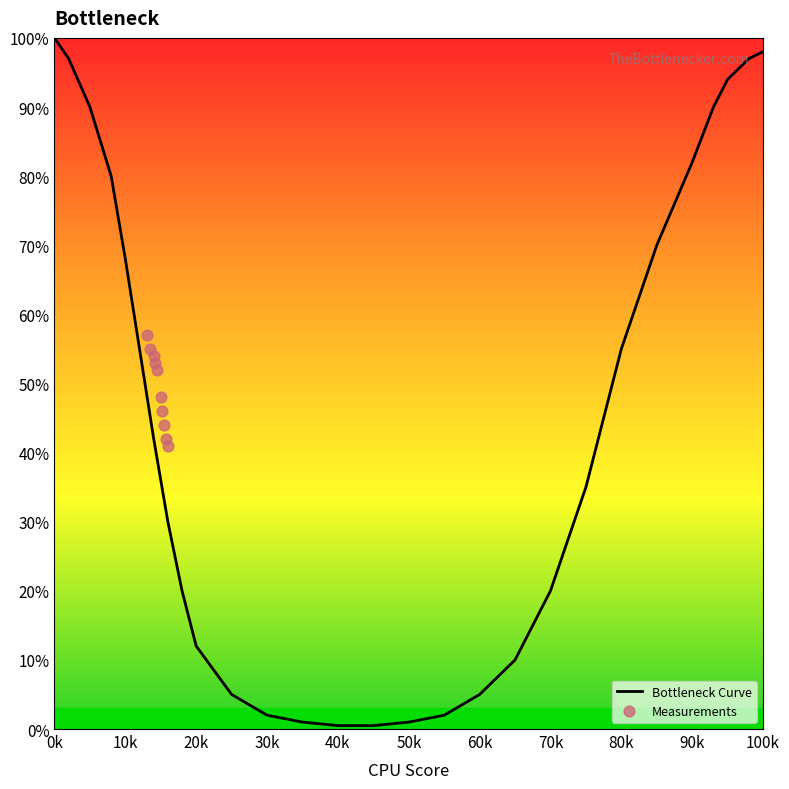

At which label does Bottleneck Curve reach its peak?

0k